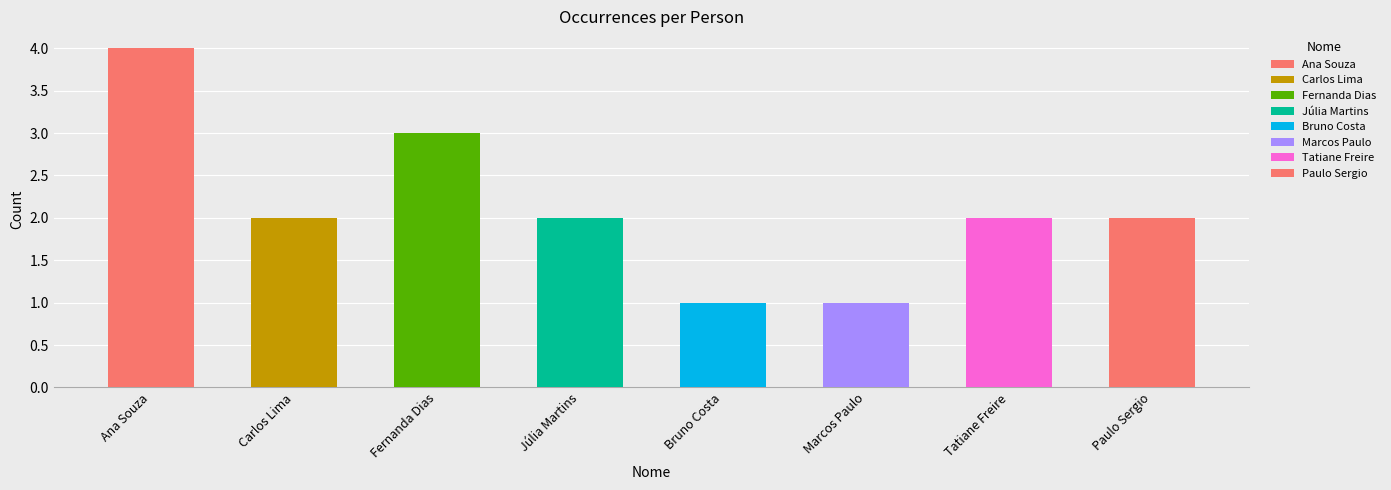

What is the difference between the maximum and minimum values?

3